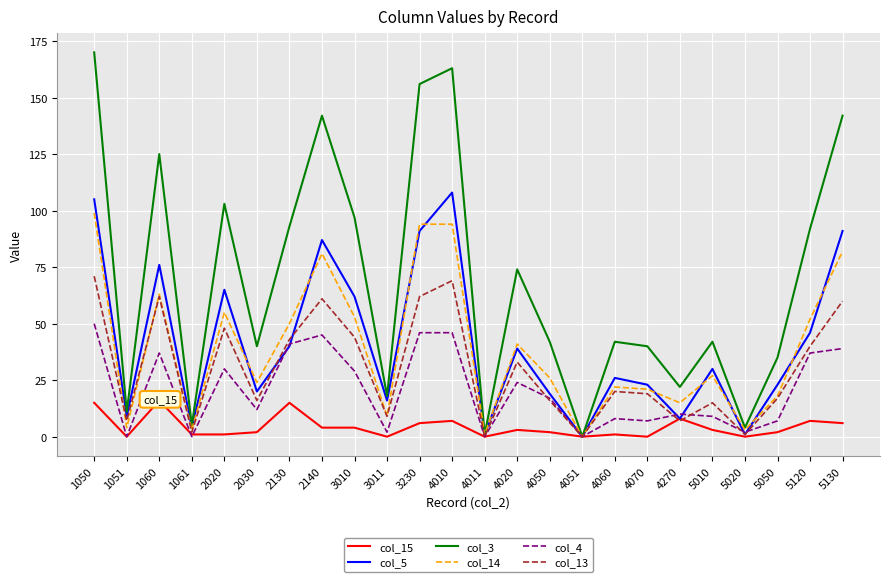

Rank the series by their maximum value, from highest to lowest.

col_3, col_5, col_14, col_13, col_4, col_15